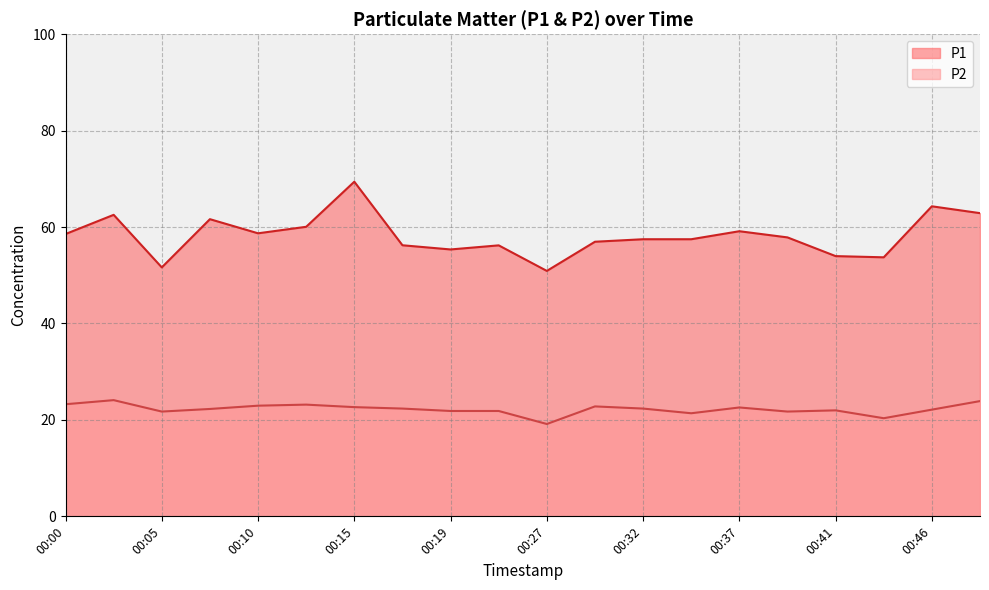

True or false: P1 and P2 cross at least once.

False